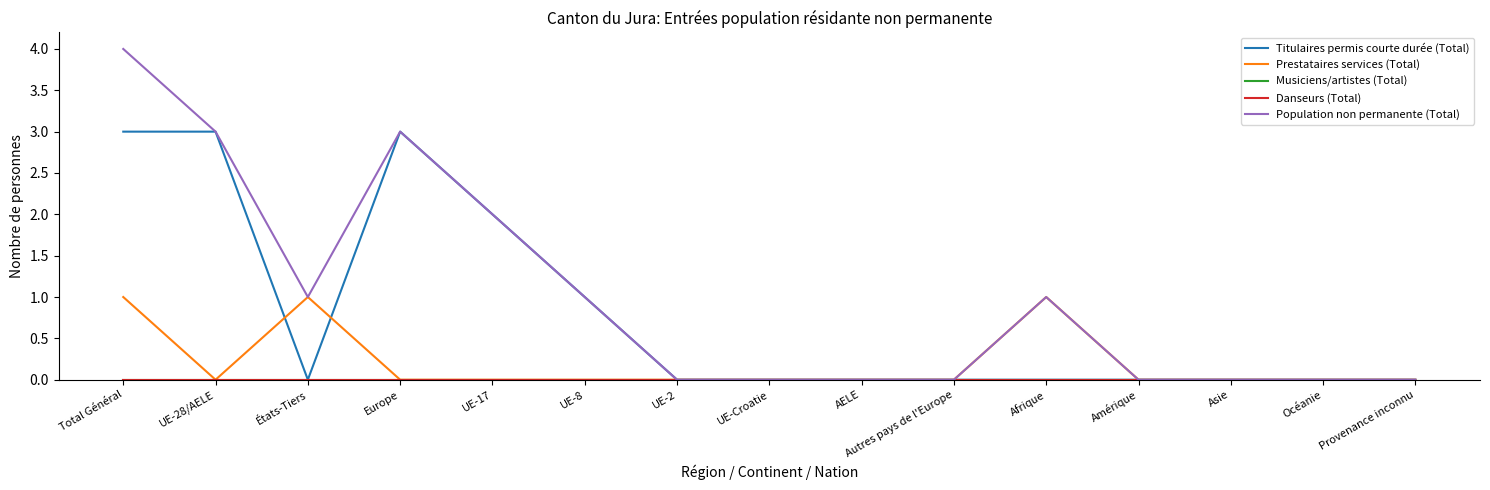

Is this an area chart (filled region under the line)?

No